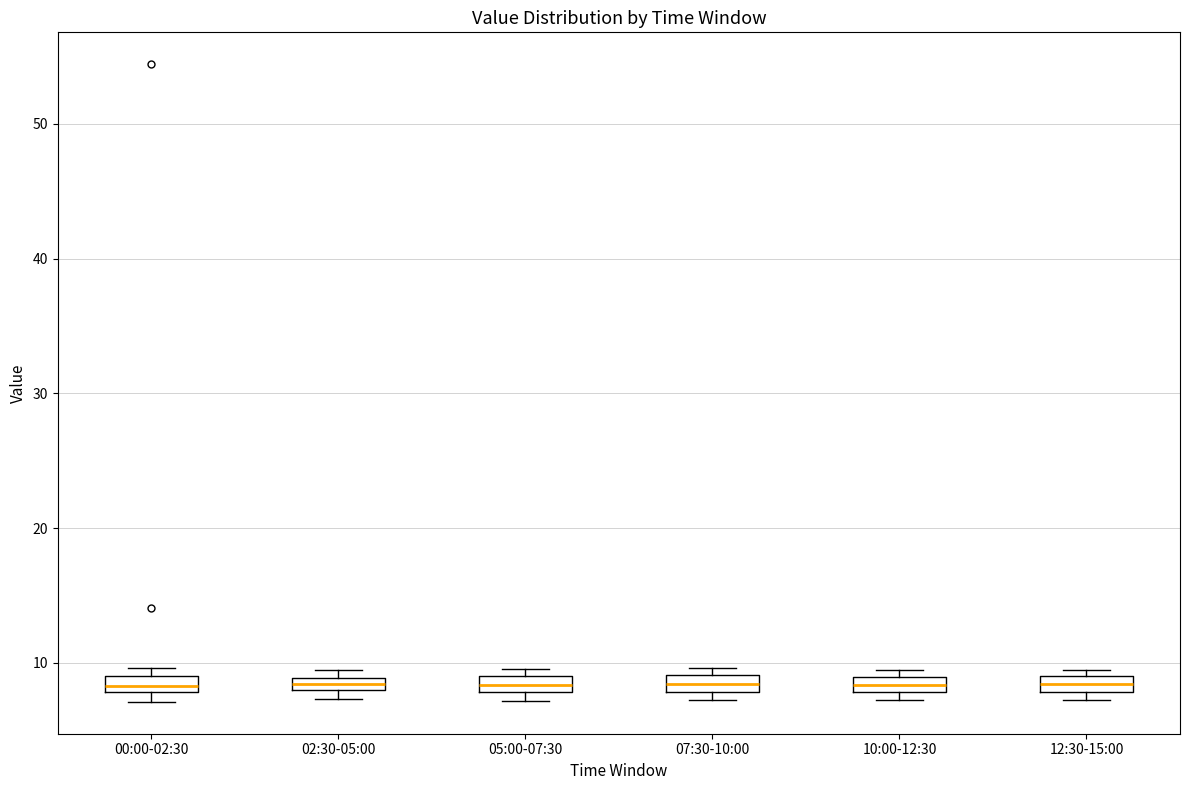

Where is the lower edge of the box for 05:00-07:30 on the y-axis? The values are not printed on the chart, so give them approximately, as read against the axis.

8